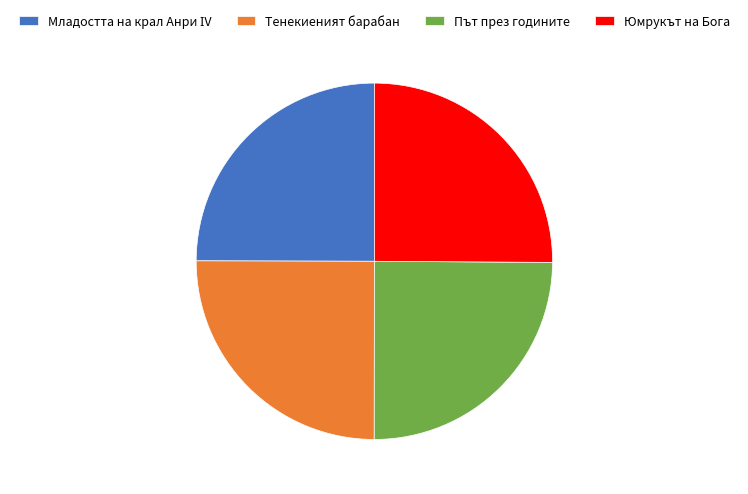

Does any single category account for the majority?

No